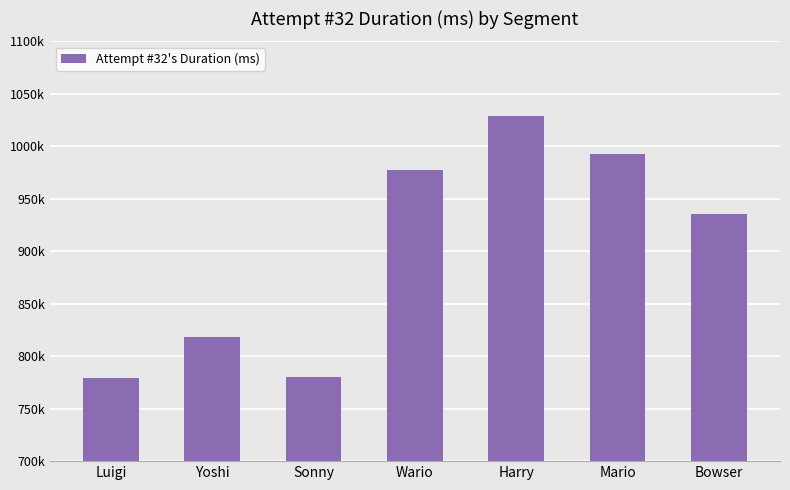

Does the chart contain any negative values?

No